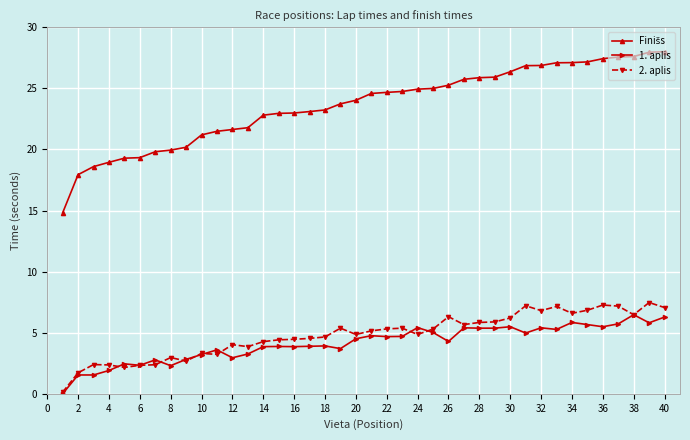

True or false: 1. aplis has more than 1 points higher than both neighbors.

True